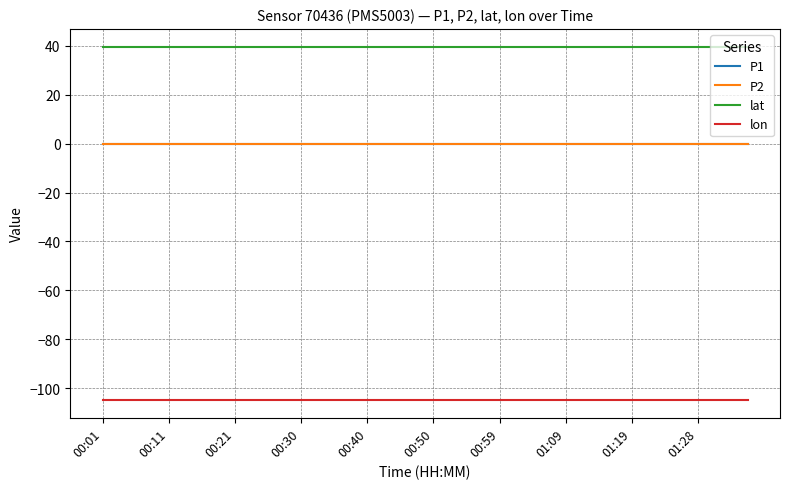

Is this an area chart (filled region under the line)?

No